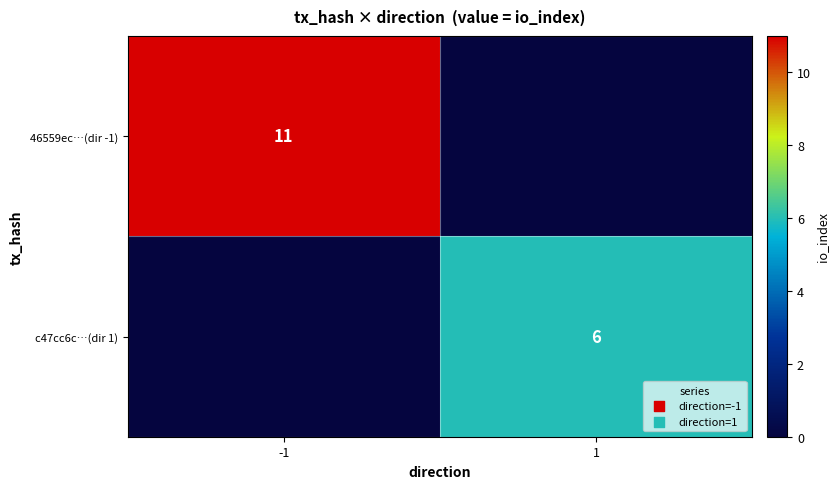

Is it true that 46559ec…(dir -1) equals 20 at -1?

False